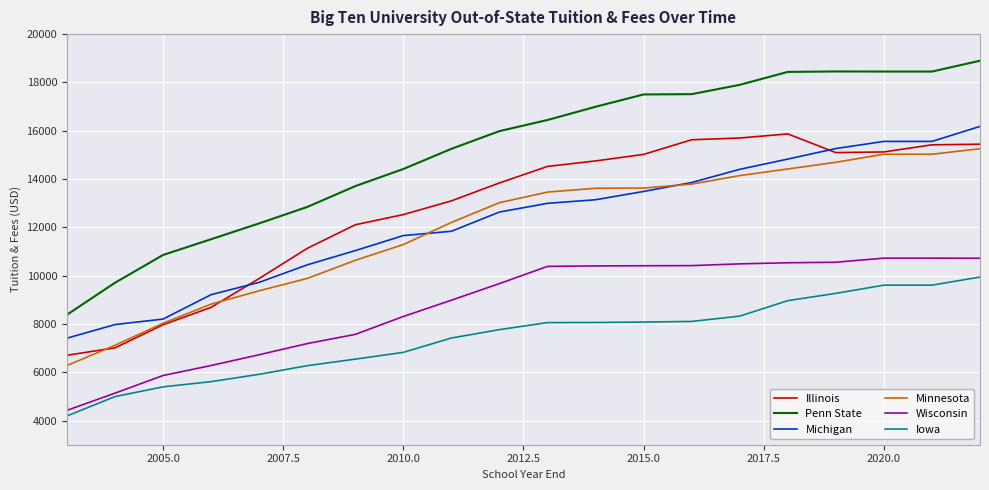

Which series has the widest spread of values?

Penn State